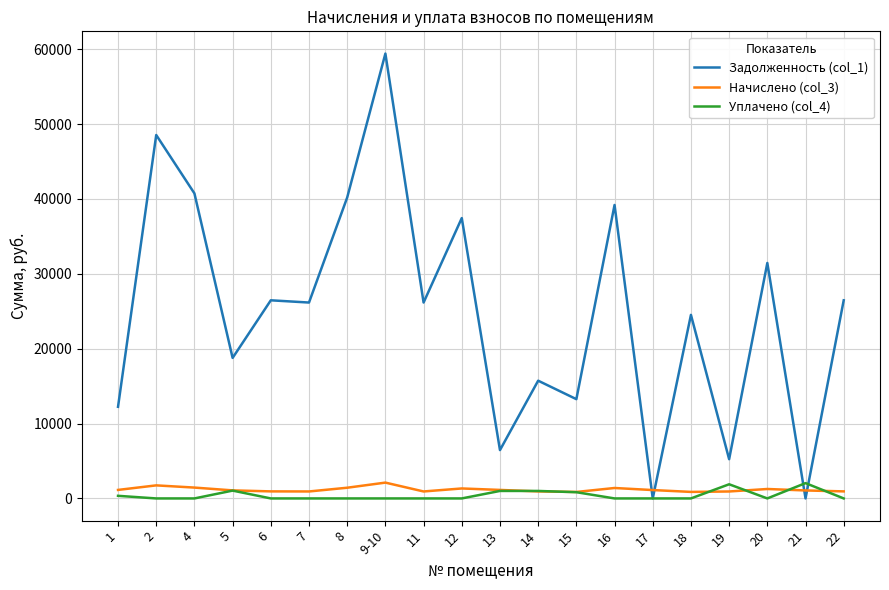

What position from the left is 18?

16